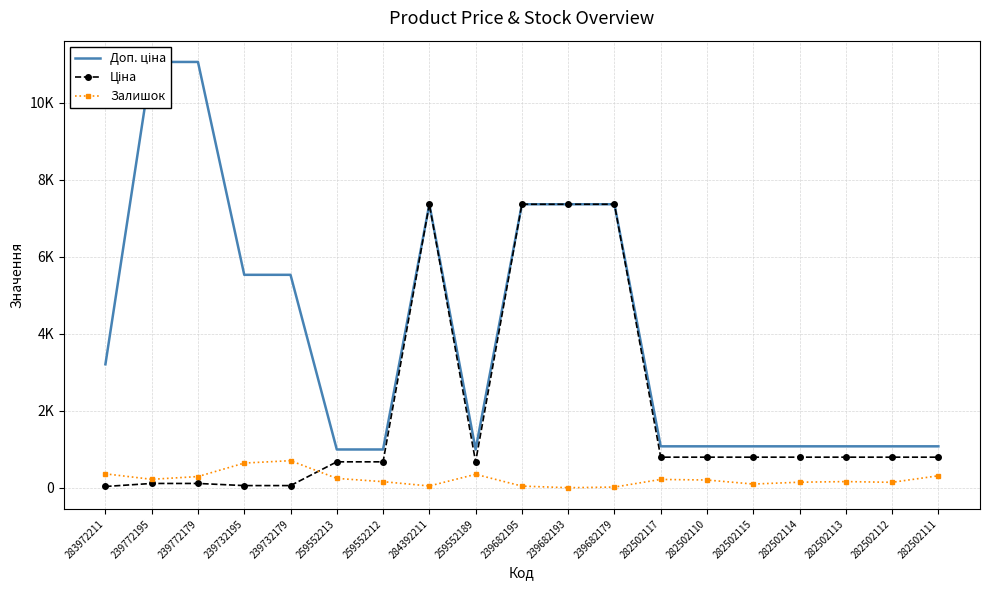

True or false: Ціна and Залишок cross at least once.

True